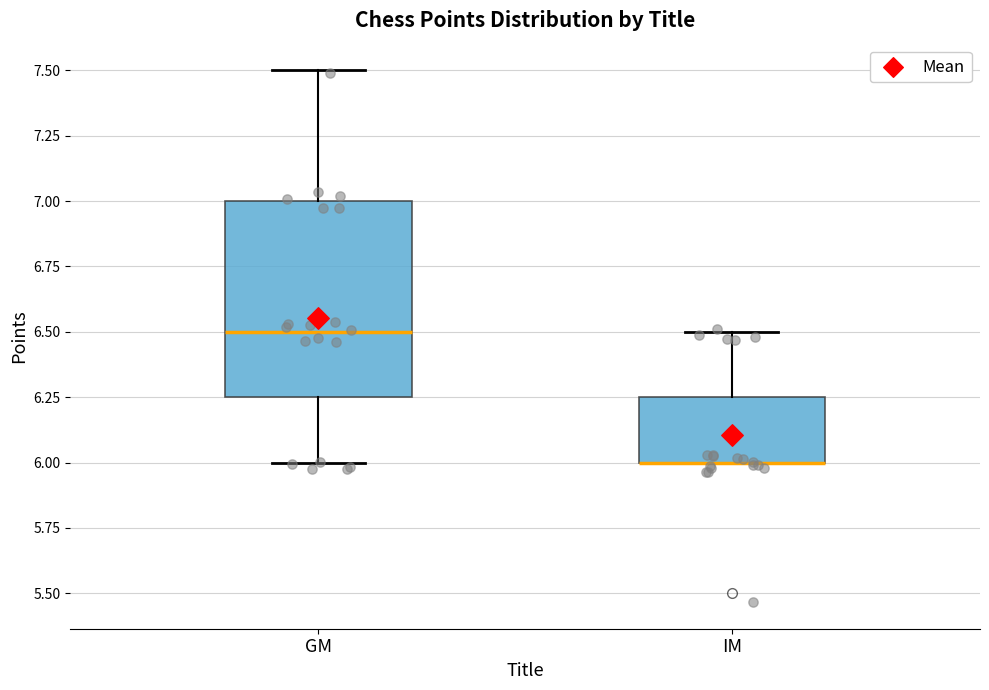

Reading left to right, read every box against the y-axis: the position of its median line, the range the box covers, and the ends of its whiskers. The values are not printed on the chart, so give them approximately, as read against the axis.

GM: median 6.50, box 6.25 to 7.00, whiskers 6.00 to 7.50
IM: median 6.00 (drawn on the box's lower edge), box 6.00 to 6.25, whiskers 6.00 to 6.50